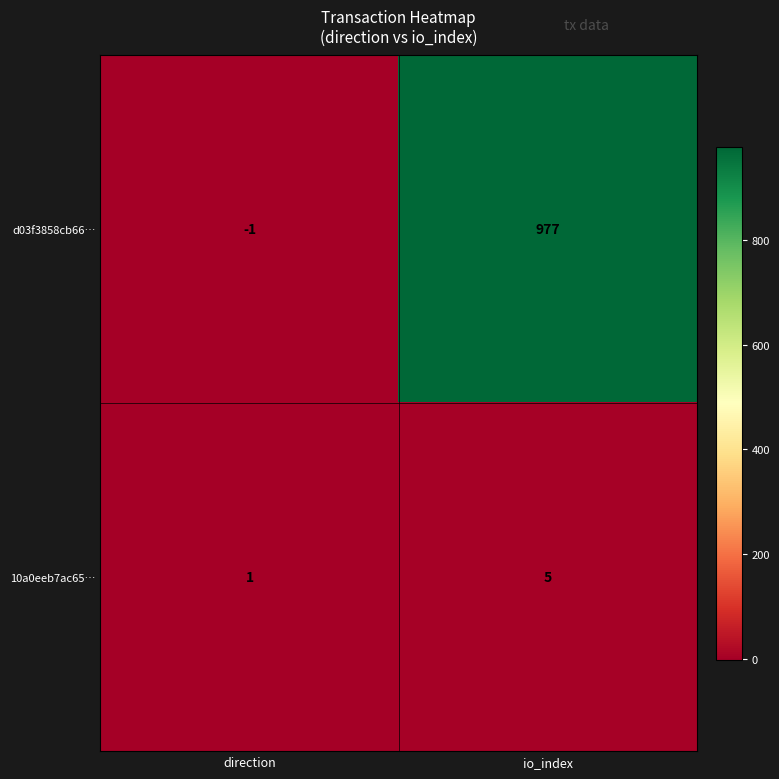

Is it true that d03f3858cb66… equals -1 at direction?

True